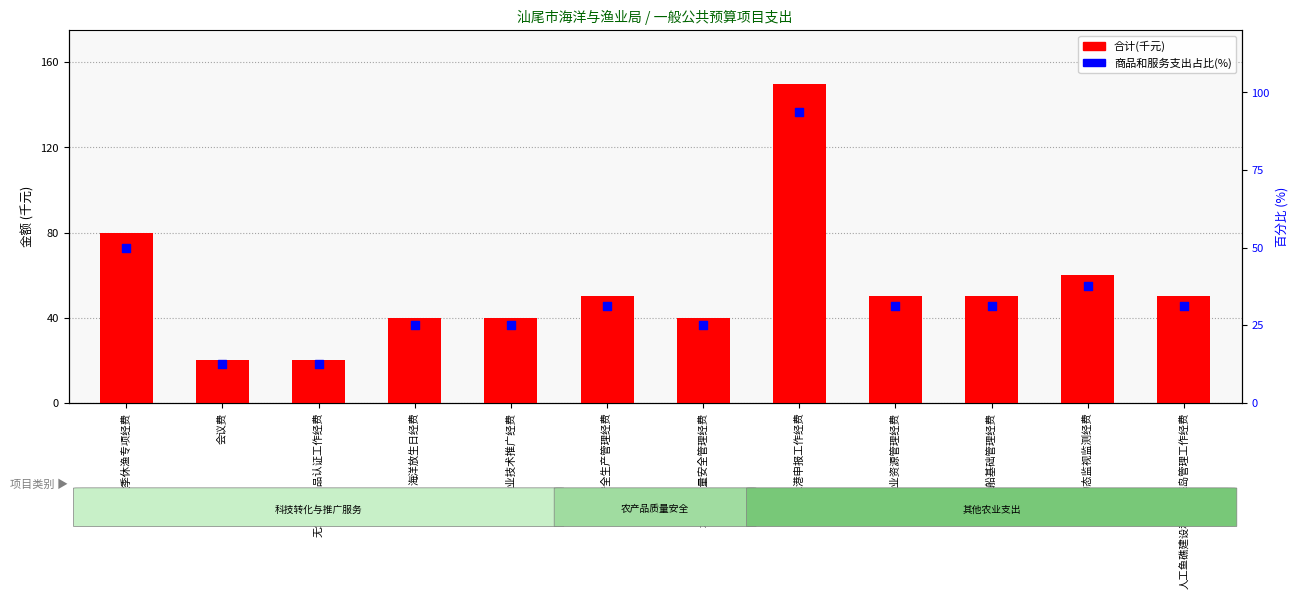

Is the value of 商品和服务支出占比(%) at 人工鱼礁建设和海域海岛管理工作经费 greater than the value of 合计(千元) at 海洋放生日经费?

No